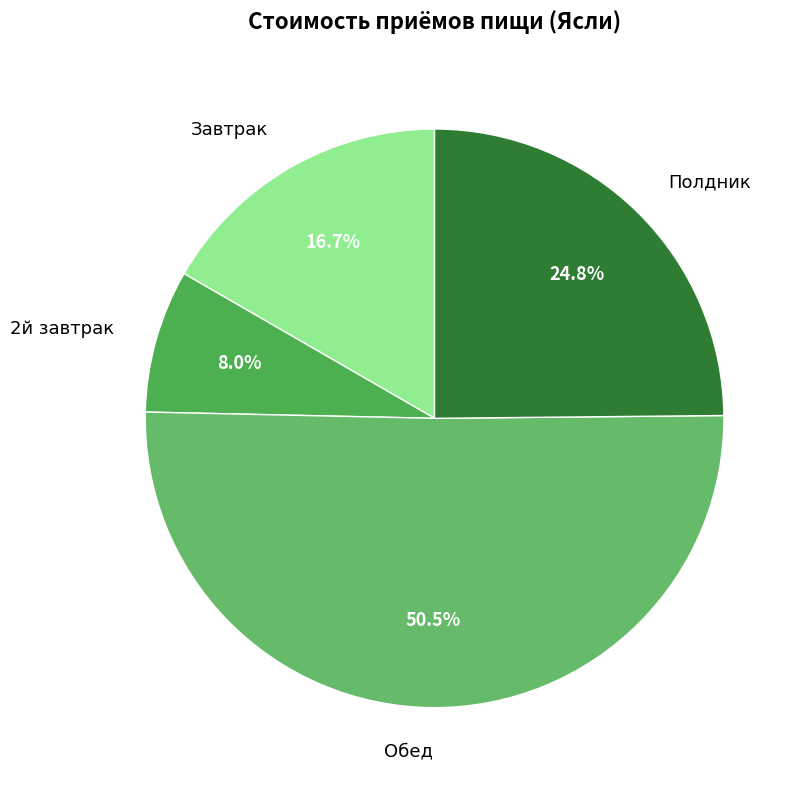

How many slices are in this pie chart?

4